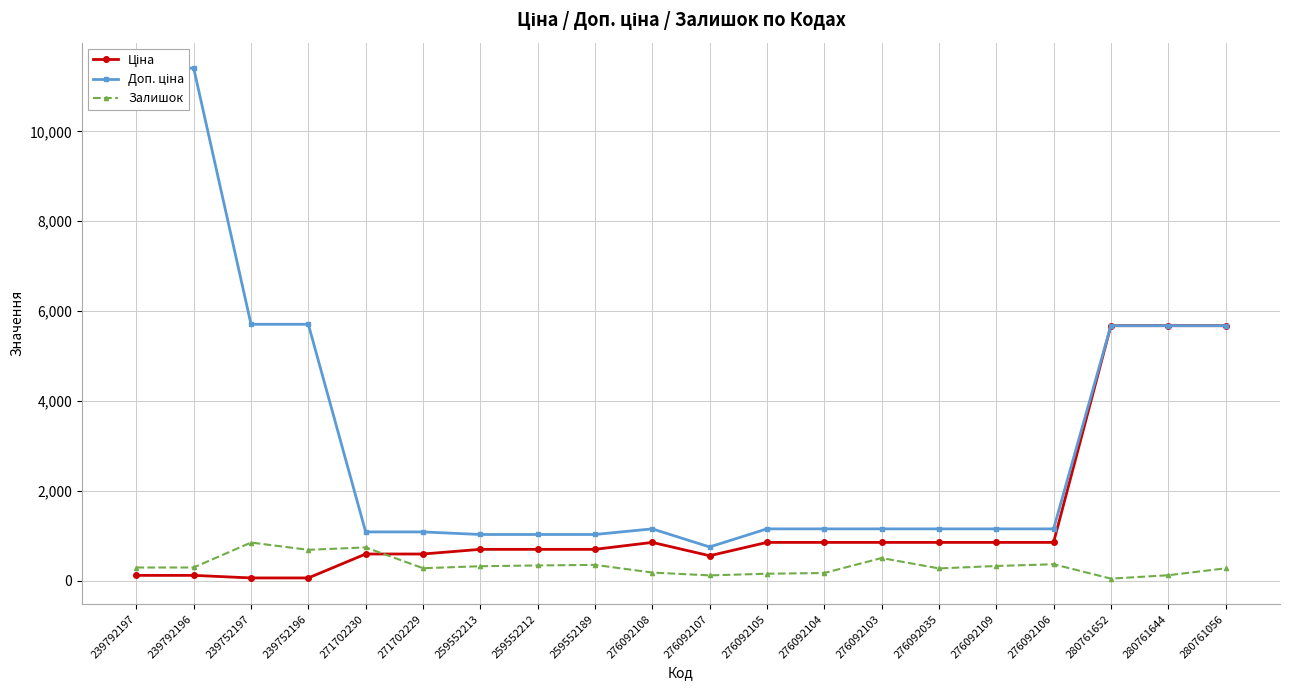

What is the difference between the highest and lowest values at 271702230?

491.8